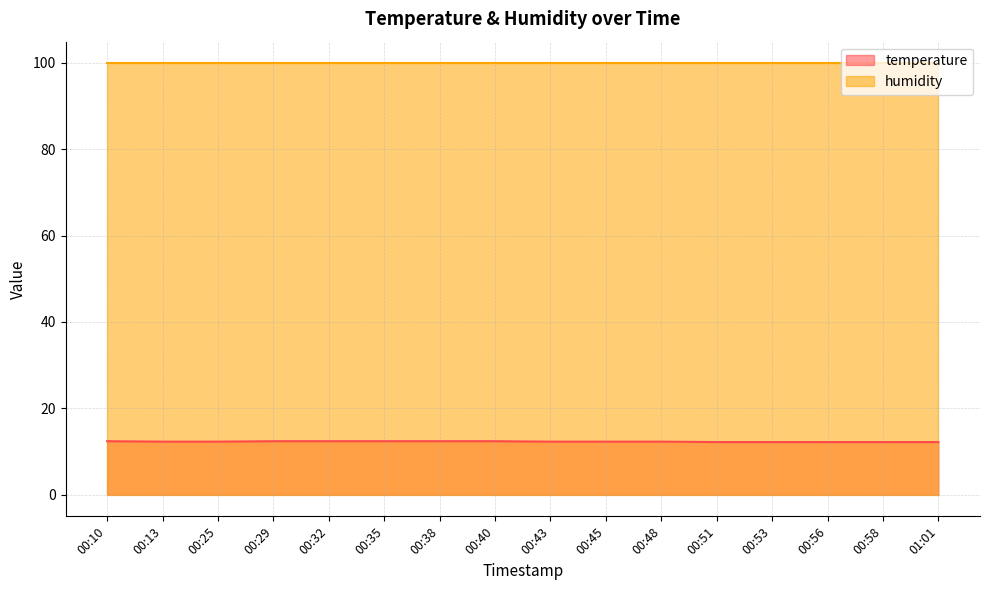

Reading left to right, what are all the values shown in this chart?

12.4	12.3	12.3	12.4	12.4	12.4	12.4	12.4	12.3	12.3	12.3	12.2	12.2	12.2	12.2	12.2